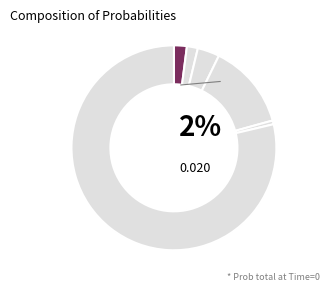

Count the number of slices in the pie.

6